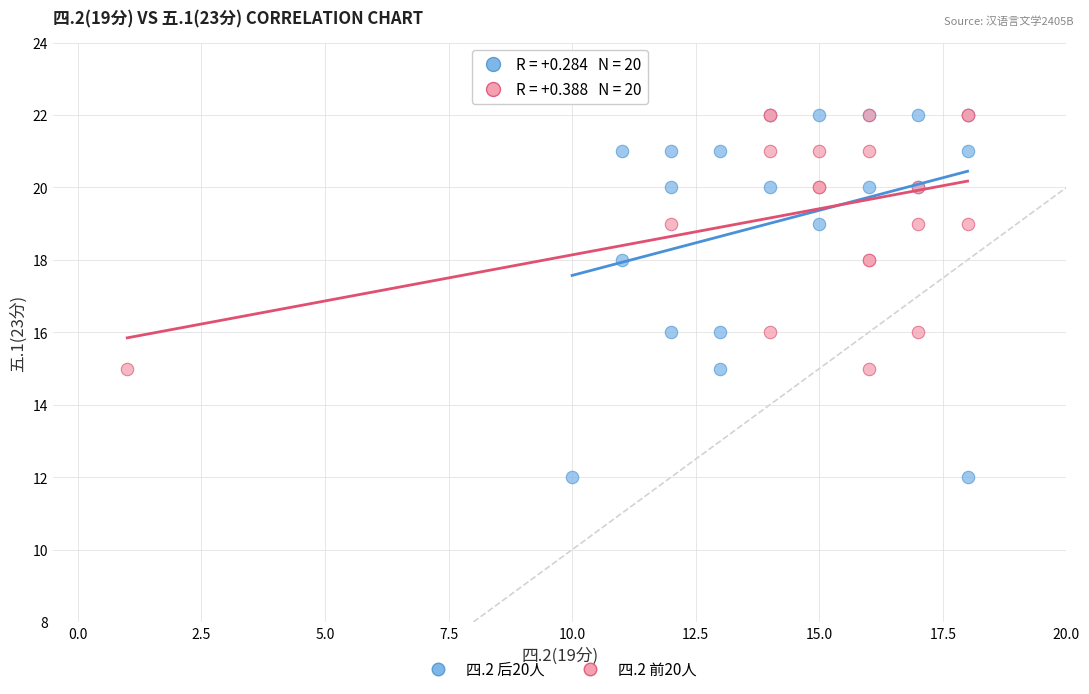

Which series contains the lowest Y value?

四.2 后20人